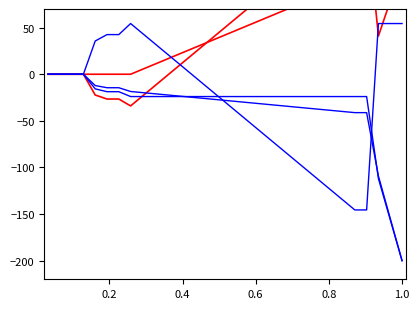

What is the average value of the 支出差值1 series?

-0.6